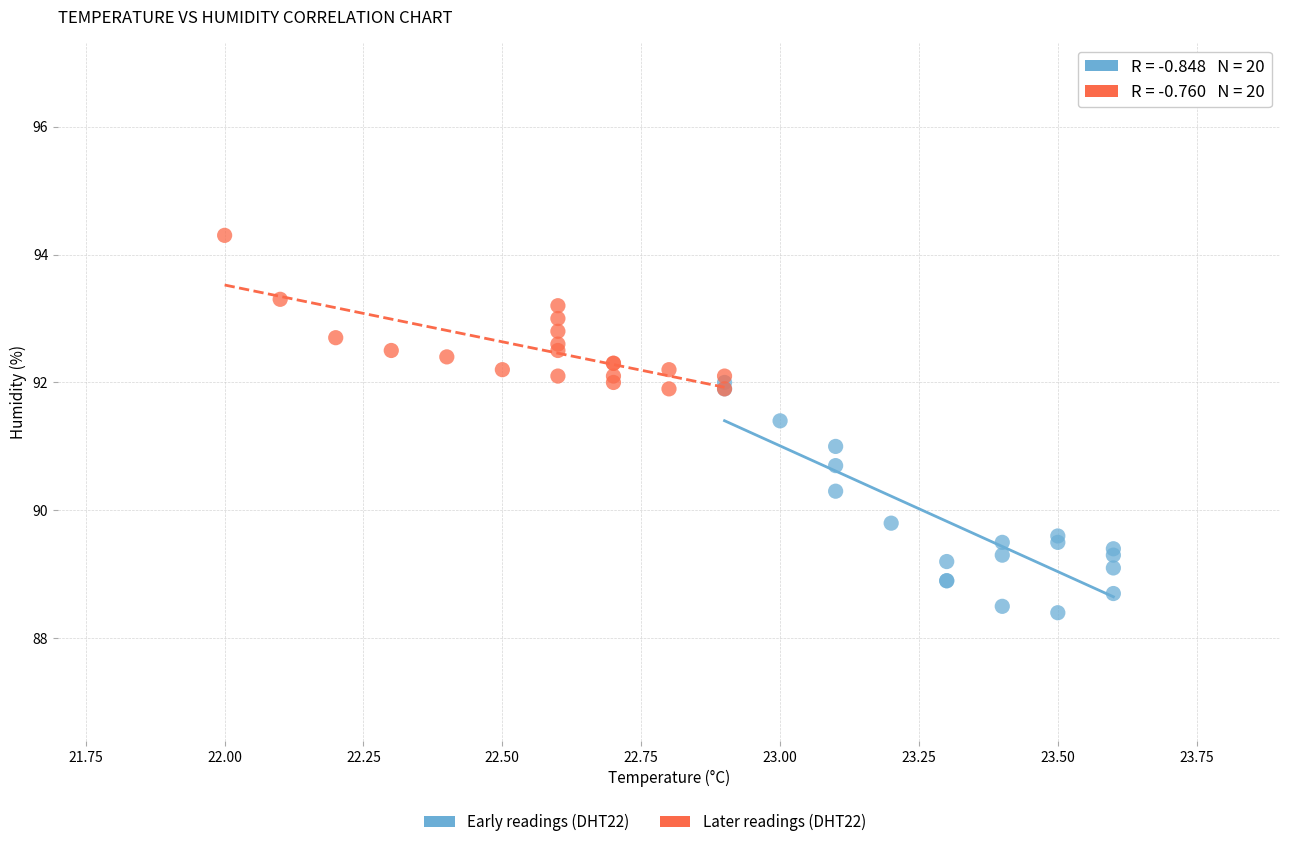

Which series reaches the minimum Y coordinate?

Early readings (DHT22)